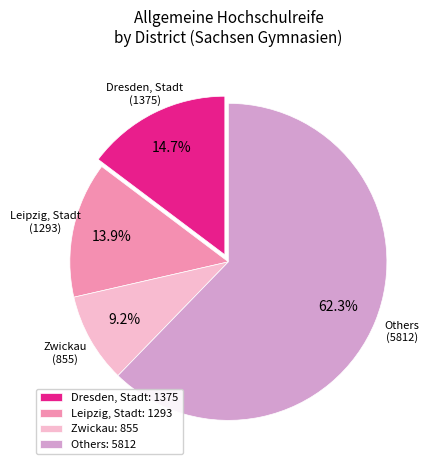

Combined, what portion of the pie is Dresden, Stadt: 1375 and Zwickau: 855?

23.9%